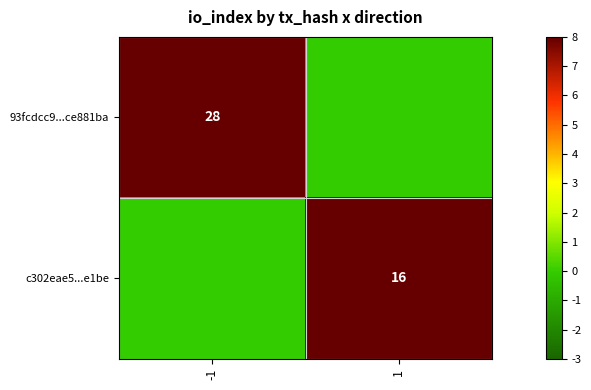

The 93fcdcc9...ce881ba series shows 28 at -1. True or false?

True